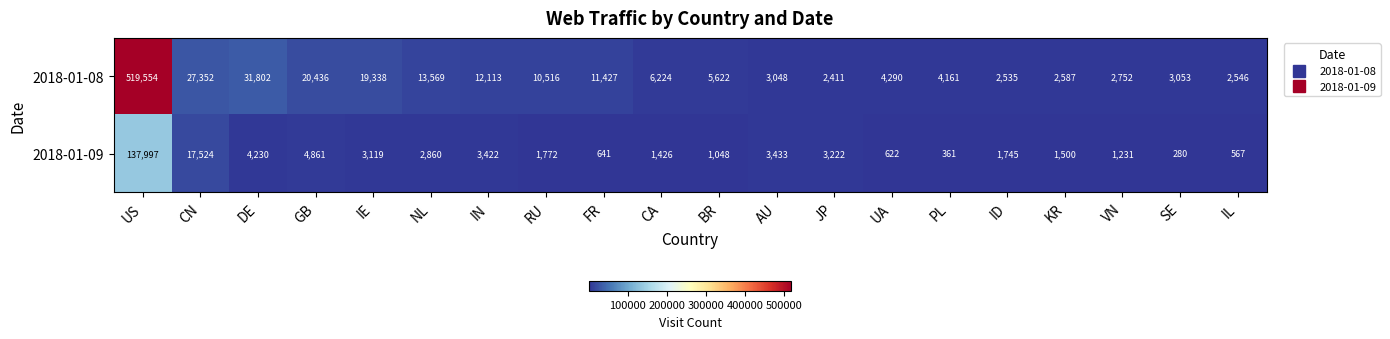

The value of 2018-01-09 at VN is 1639. True or false?

False